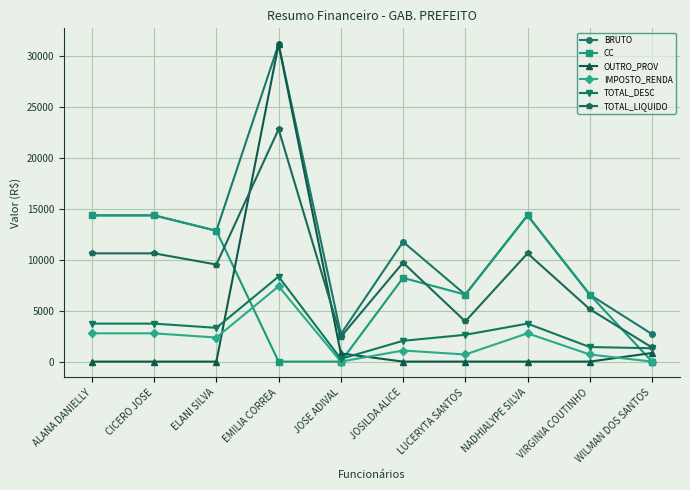

What is the sum of all OUTRO_PROV values?

32781.0